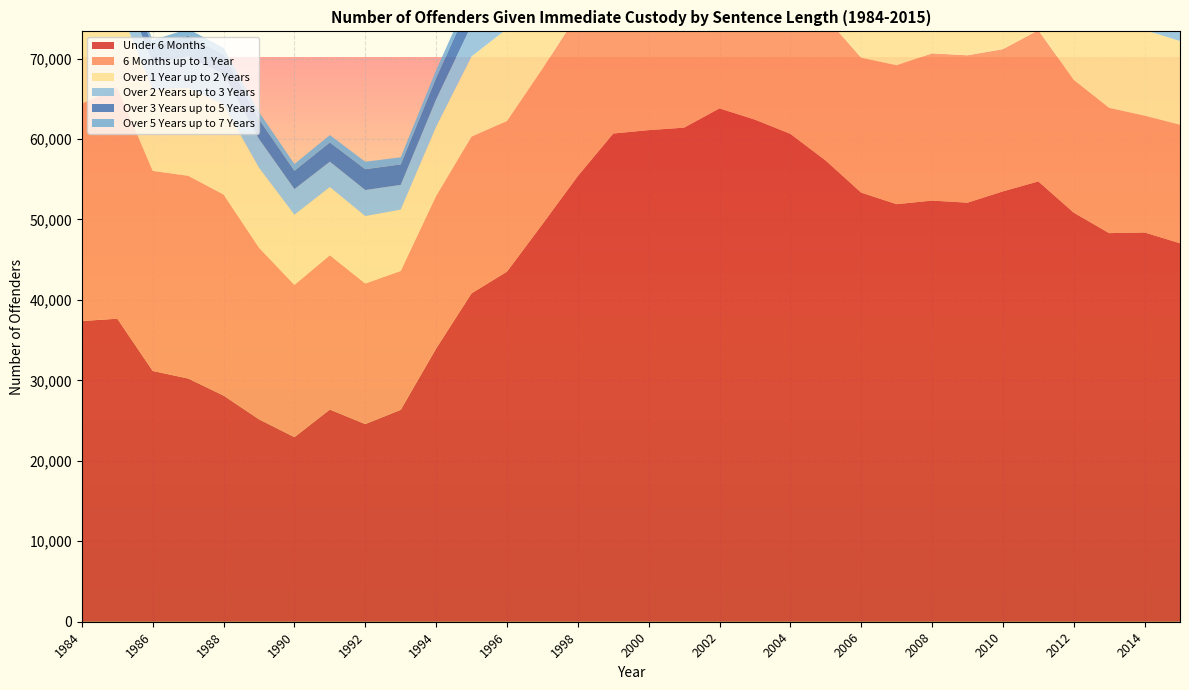

Reading left to right, list all the values displayed in this chart.

Under 6 Months: 37377	37664	31168	30230	28108	25158	22939	26369	24566	26333	33959	40817	43516	49410	55394	60680	61102	61409	63804	62406	60643	57316	53336	51899	52346	52087	53488	54729	50848	48301	48384	47043
6 Months up to 1 Year: 27028	28700	24861	25196	24989	21329	18926	19178	17471	17266	18967	19485	18717	19310	20137	19813	20572	19653	19564	18442	18458	17805	16769	17270	18302	18319	17679	18797	16501	15567	14521	14732
Over 1 Year up to 2 Years: 9238	10581	10125	10942	11164	9951	8734	8487	8389	7628	8619	9970	11462	12330	12605	12051	11365	11088	11902	10988	10880	10736	10762	10894	11872	12664	12832	13939	12879	11397	10640	10408
Over 2 Years up to 3 Years: 2846	3532	3340	3883	3840	3568	3177	3151	3233	3073	3392	3907	4989	5563	5395	5406	5602	5697	6385	6092	6181	5907	5842	5847	6395	6702	6869	7221	7085	7203	6999	7068
Over 3 Years up to 5 Years: 1569	1920	2164	2582	2410	2437	2283	2388	2589	2542	2642	3204	3959	4374	4361	4498	4679	5282	6319	6079	6389	5410	4810	4672	5530	5768	5932	6292	5673	5741	5691	5797
Over 5 Years up to 7 Years: 374	511	638	839	814	894	832	911	927	884	966	1020	1225	1361	1218	1295	1341	1529	1767	1805	1746	1712	1439	1327	1735	1795	1794	2120	2004	1970	2132	2232